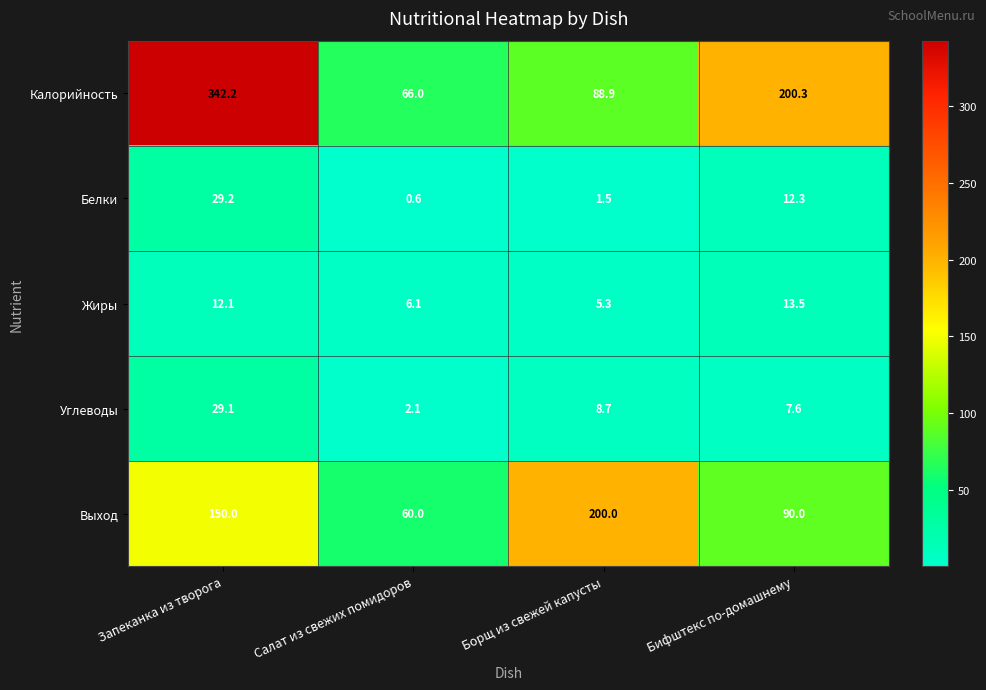

What is the difference between the highest and lowest values at Салат из свежих помидоров?

65.4